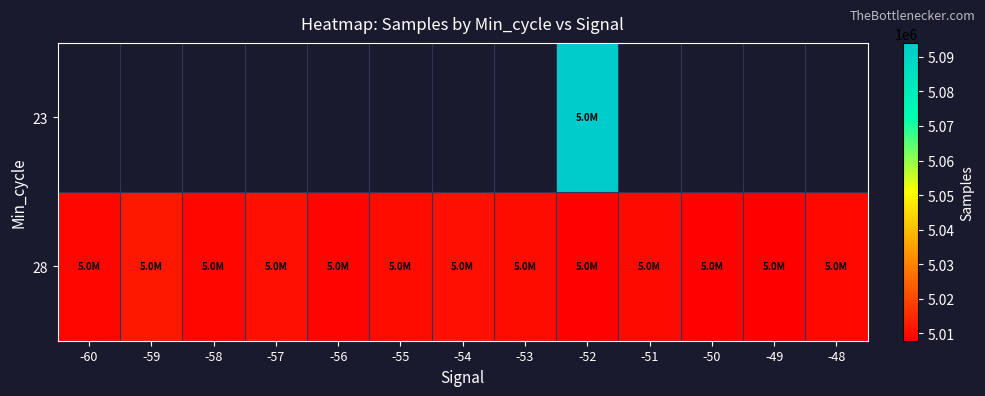

What is the lowest value of the 28 series?

5007893.0